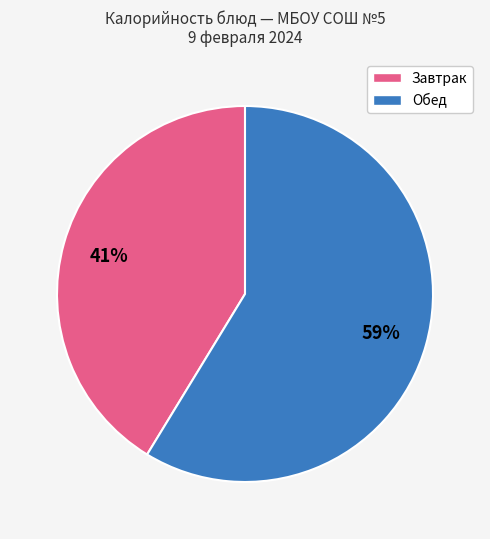

To the nearest percent, what is the average slice percentage?

50%